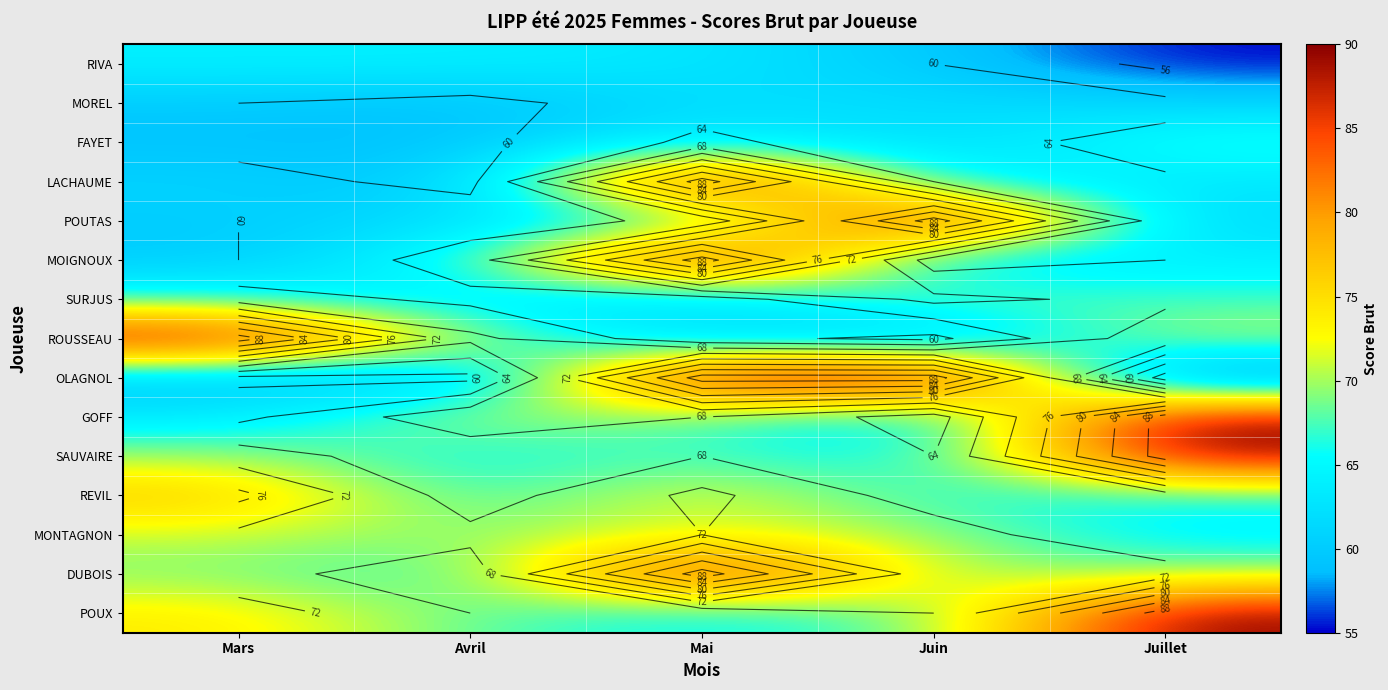

Rank the series by their maximum value, from highest to lowest.

LACHAUME, POUTAS, MOIGNOUX, ROUSSEAU, OLAGNOL, GOFF, SAUVAIRE, DUBOIS, POUX, REVIL, MONTAGNON, SURJUS, FAYET, RIVA, MOREL